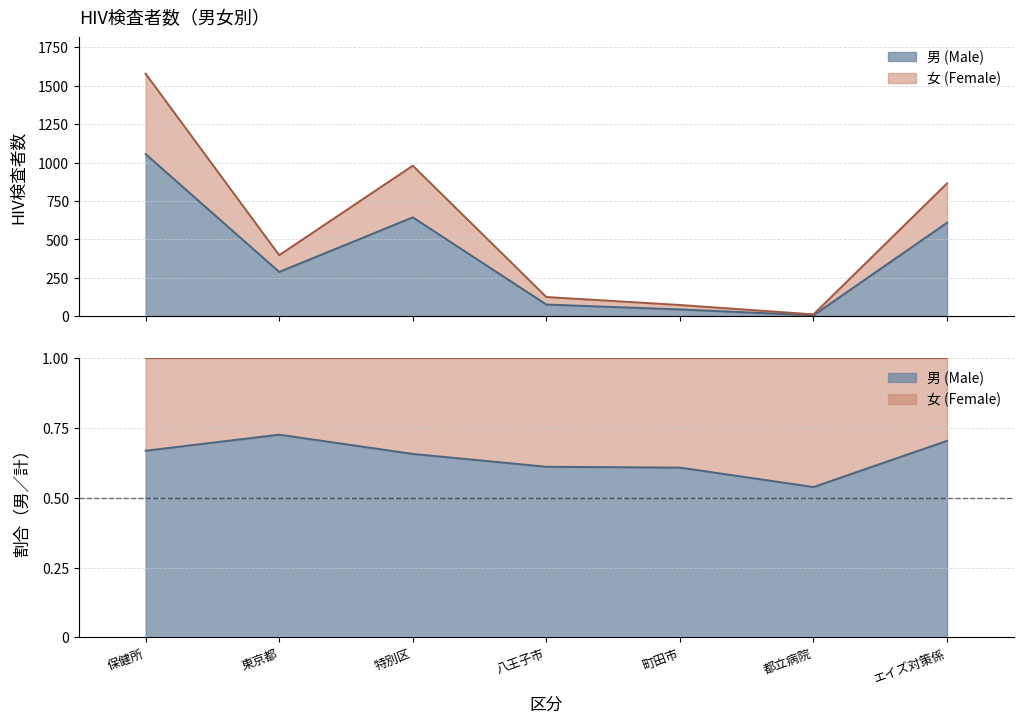

What position from the right is 特別区?

5